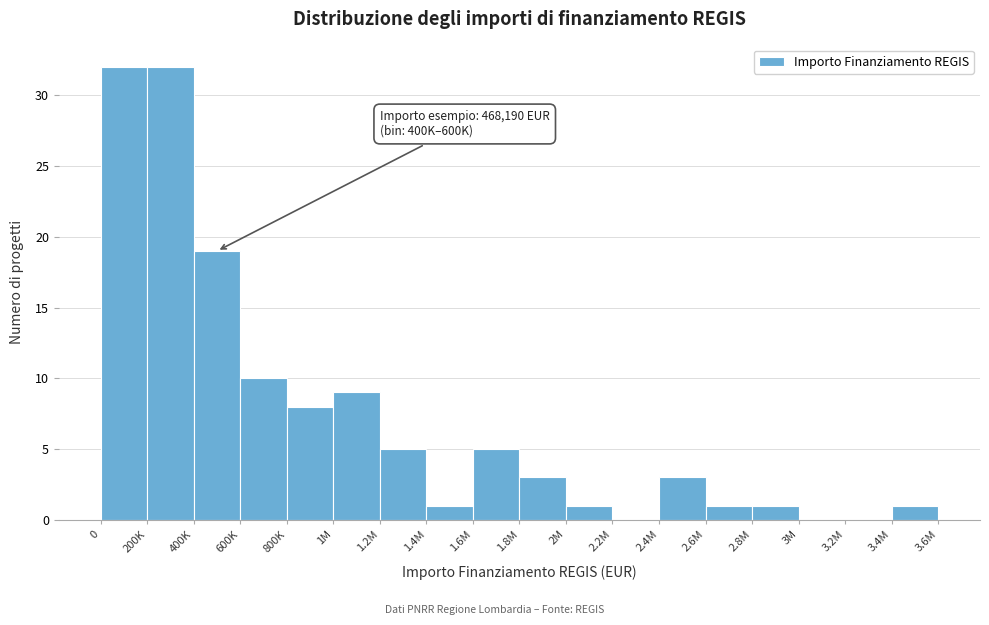

Reading right to left, extract all data points from this chart.

3.4M=1	3.2M=0	3M=0	2.8M=1	2.6M=1	2.4M=3	2.2M=0	2M=1	1.8M=3	1.6M=5	1.4M=1	1.2M=5	1M=9	800K=8	600K=10	400K=19	200K=32	0=32